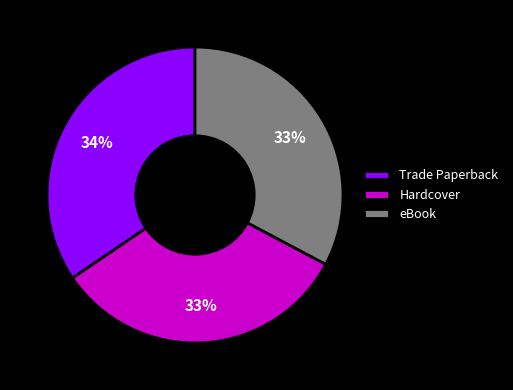

Combined, do Hardcover and eBook account for over 50%?

Yes